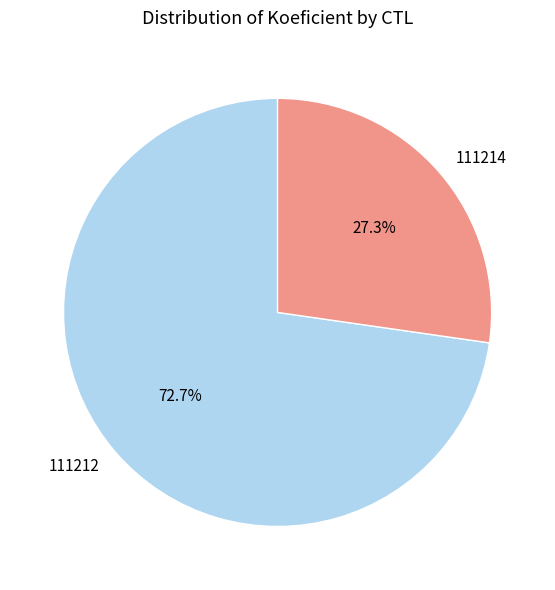

Which category has the biggest portion of the pie?

111212